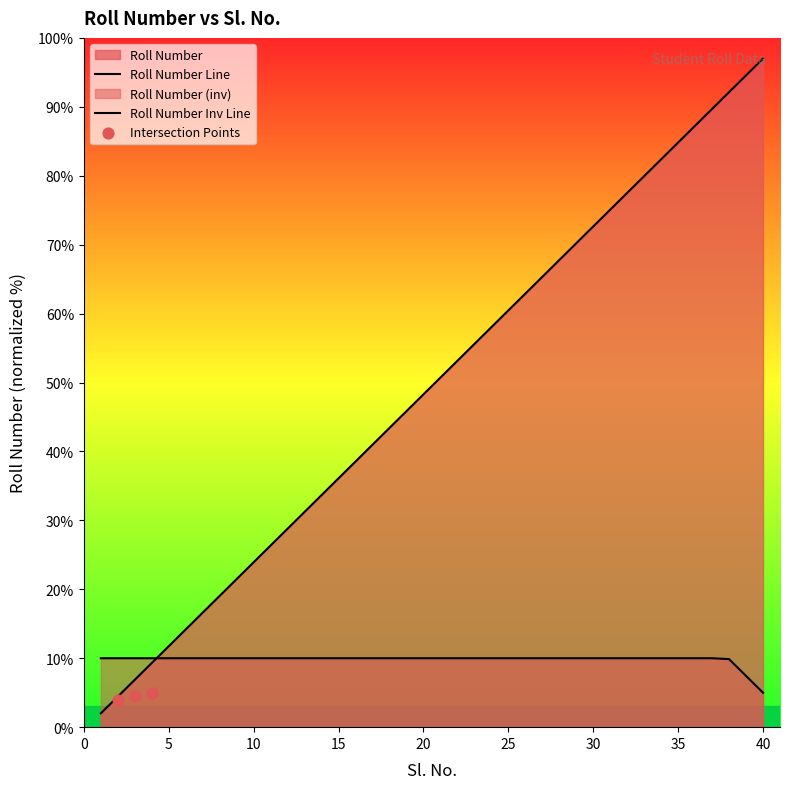

What is the change in value from 17 to 22?

+12.2